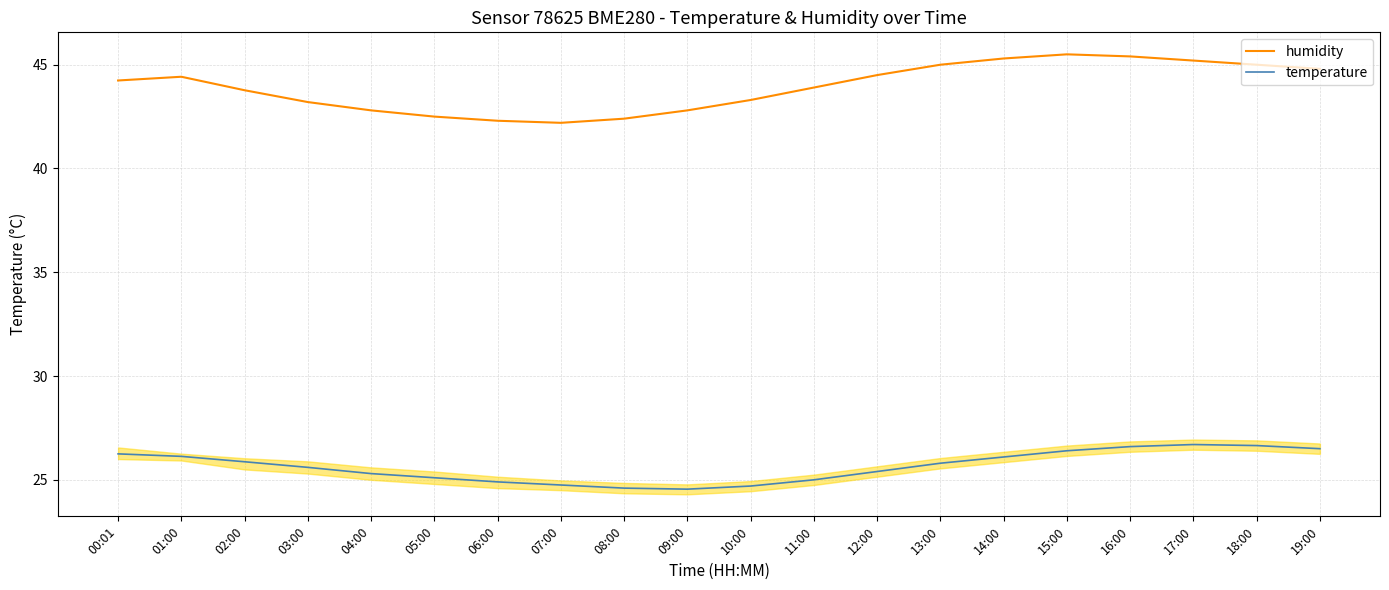

What is the smallest value displayed?

24.6